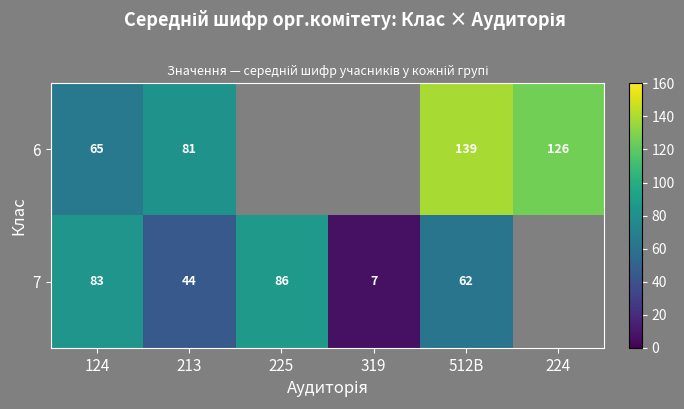

Which series changed the most between 124 and 213?

7